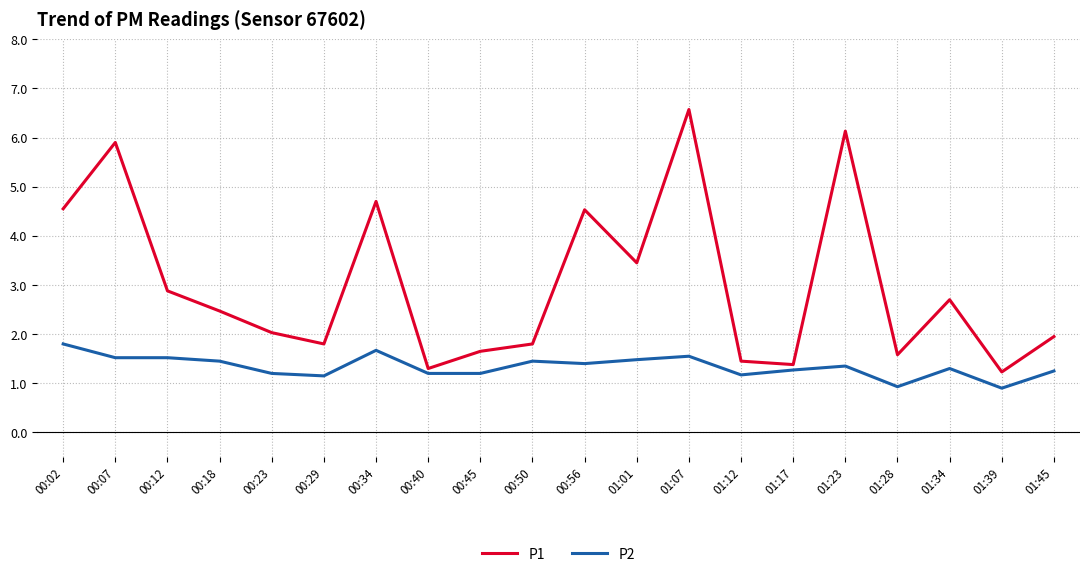

Rank the series by their average value, from highest to lowest.

P1, P2